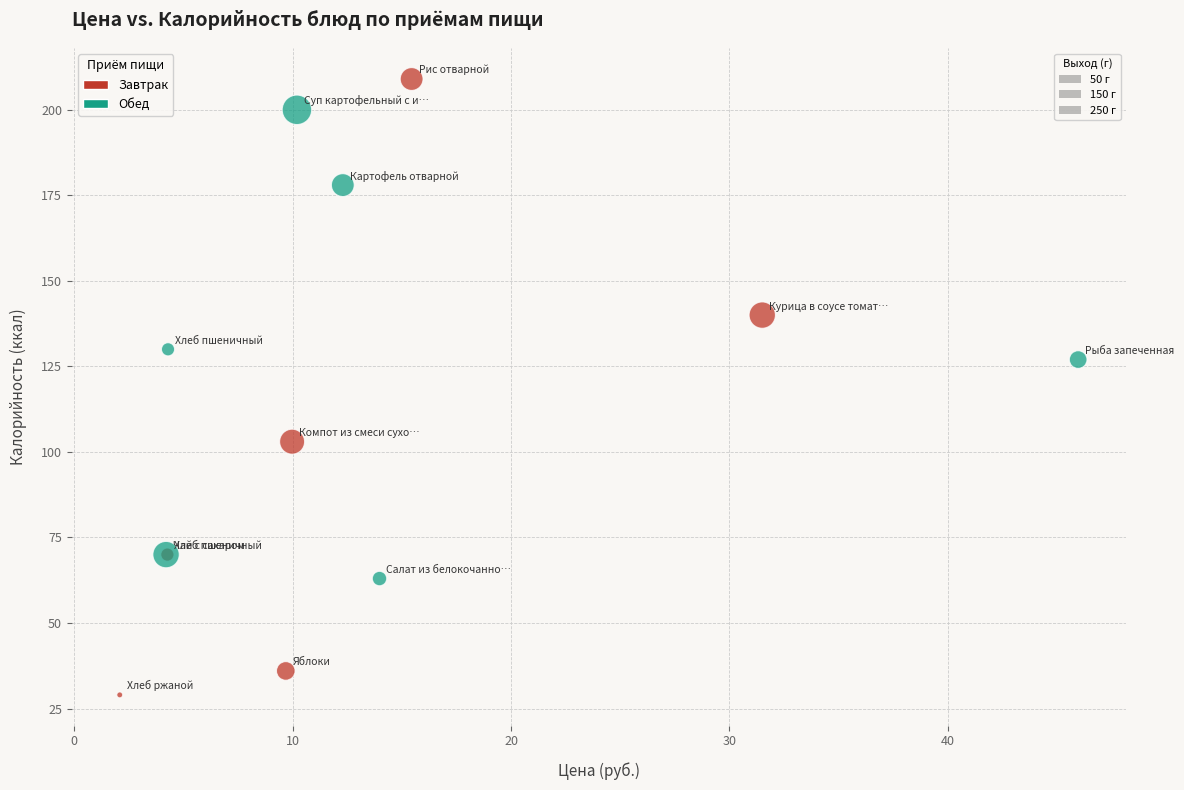

Which series reaches the maximum Y coordinate?

Завтрак